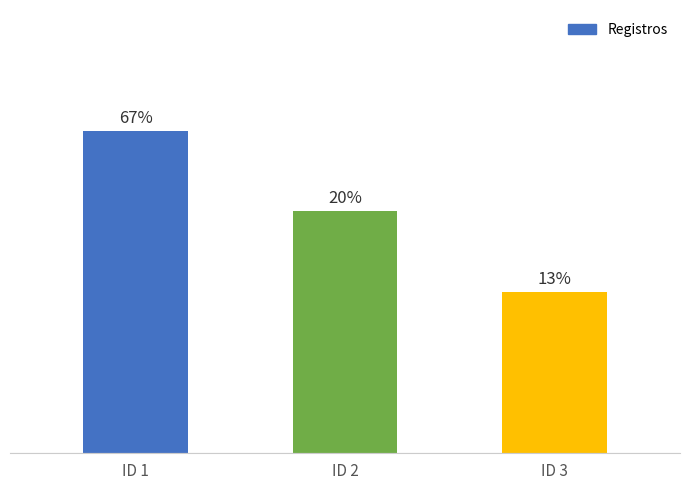

How many bars are there in total?

3